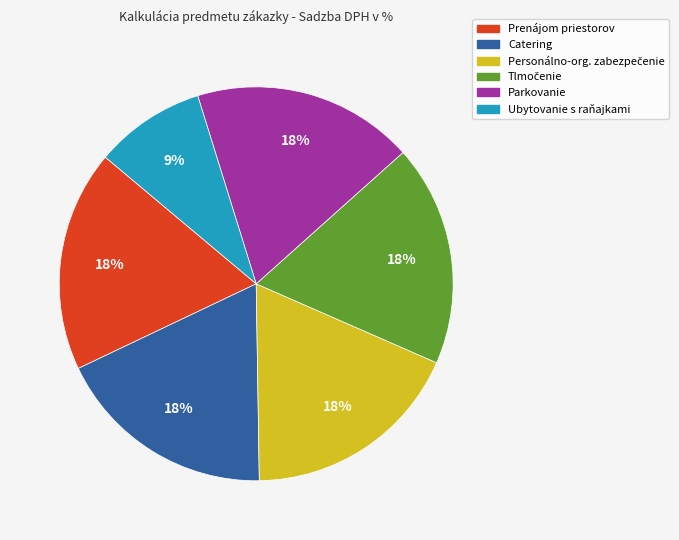

Does any single category account for the majority?

No